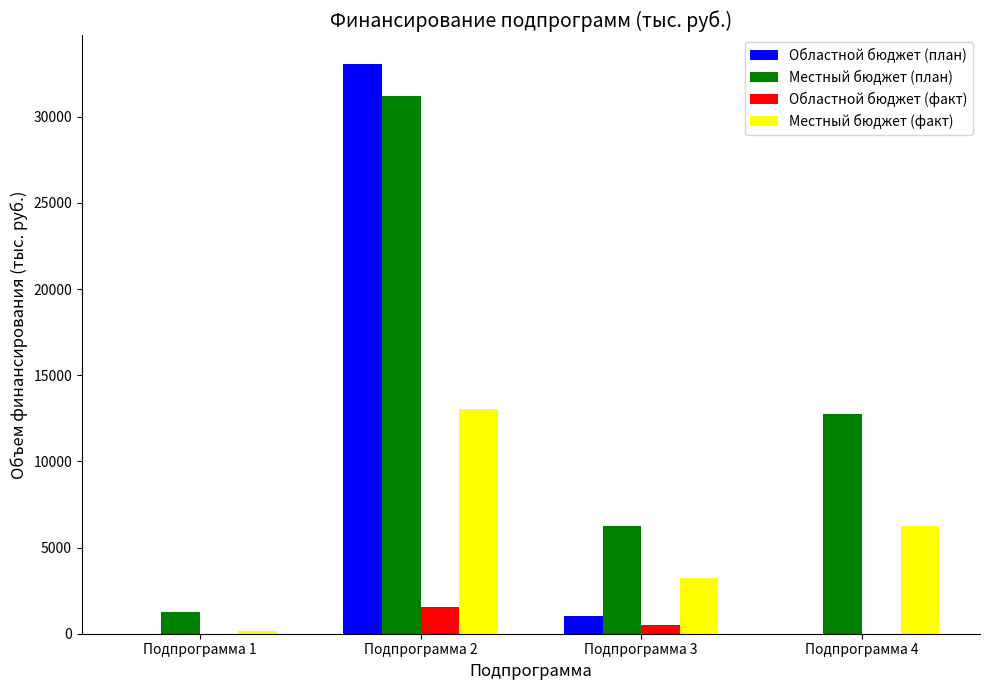

Which series changed the most between Подпрограмма 3 and Подпрограмма 4?

Местный бюджет (план)